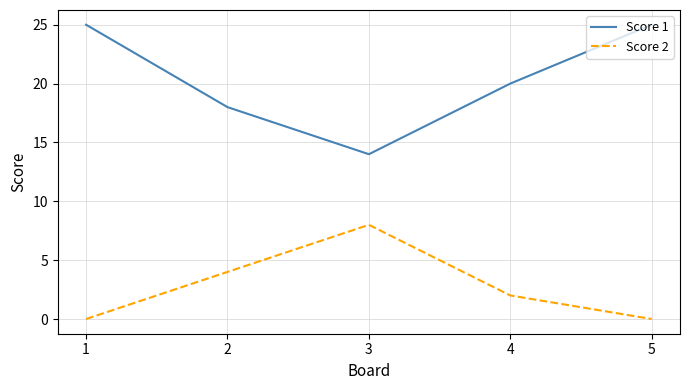

List the series in order of their overall mean, lowest first.

Score 2, Score 1